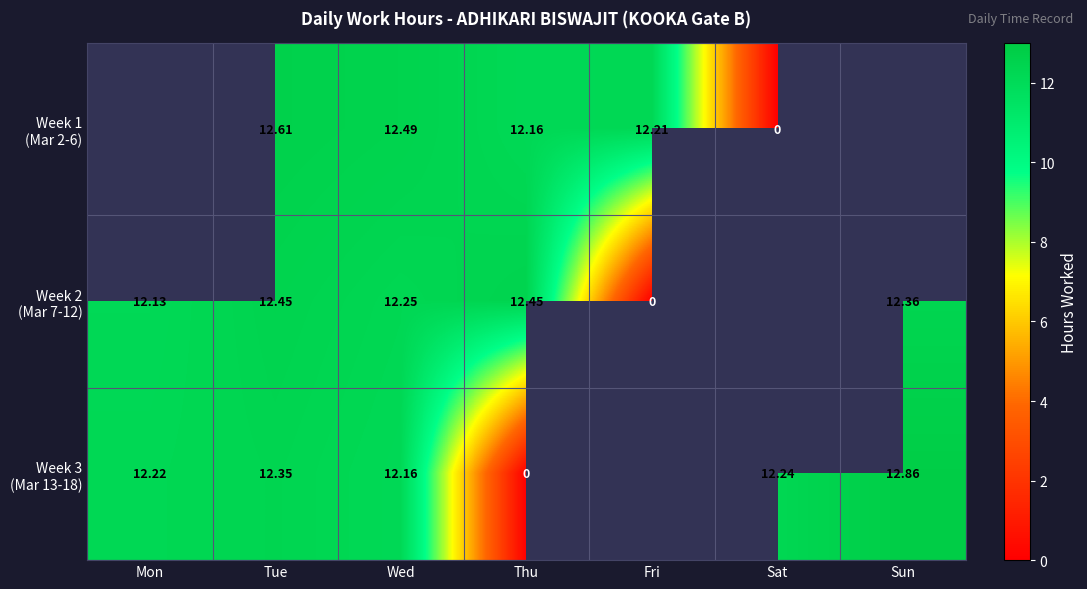

What is the maximum value shown in the chart?

12.9